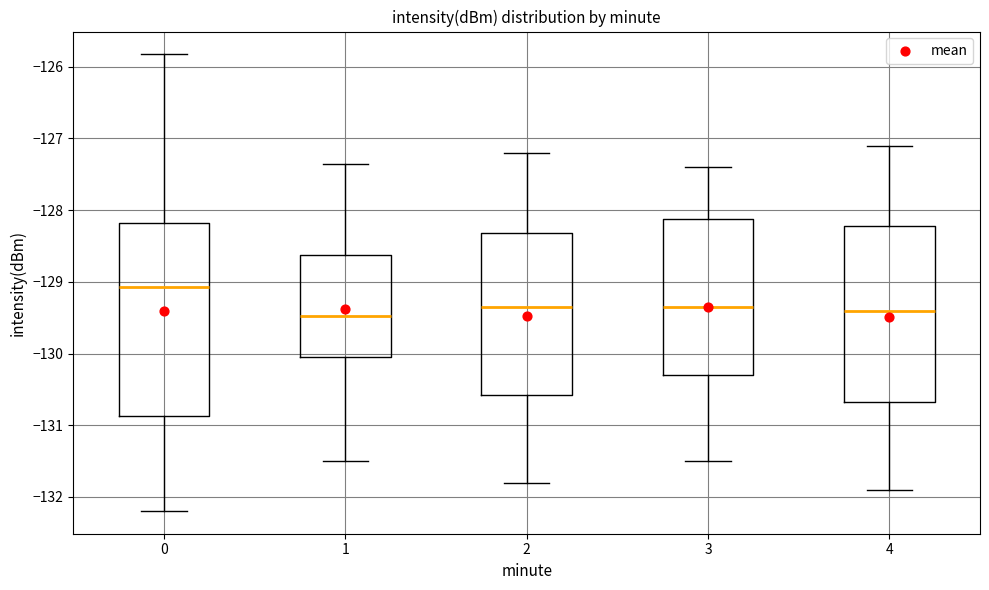

Which box is the tallest, from its lower edge to its upper edge?

0